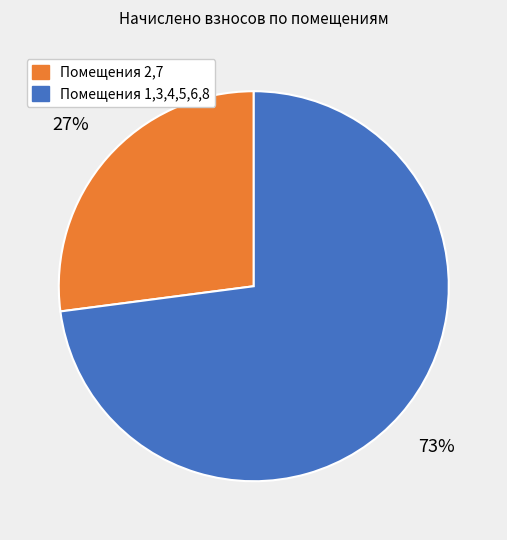

To the nearest percent, what is the average slice percentage?

50%